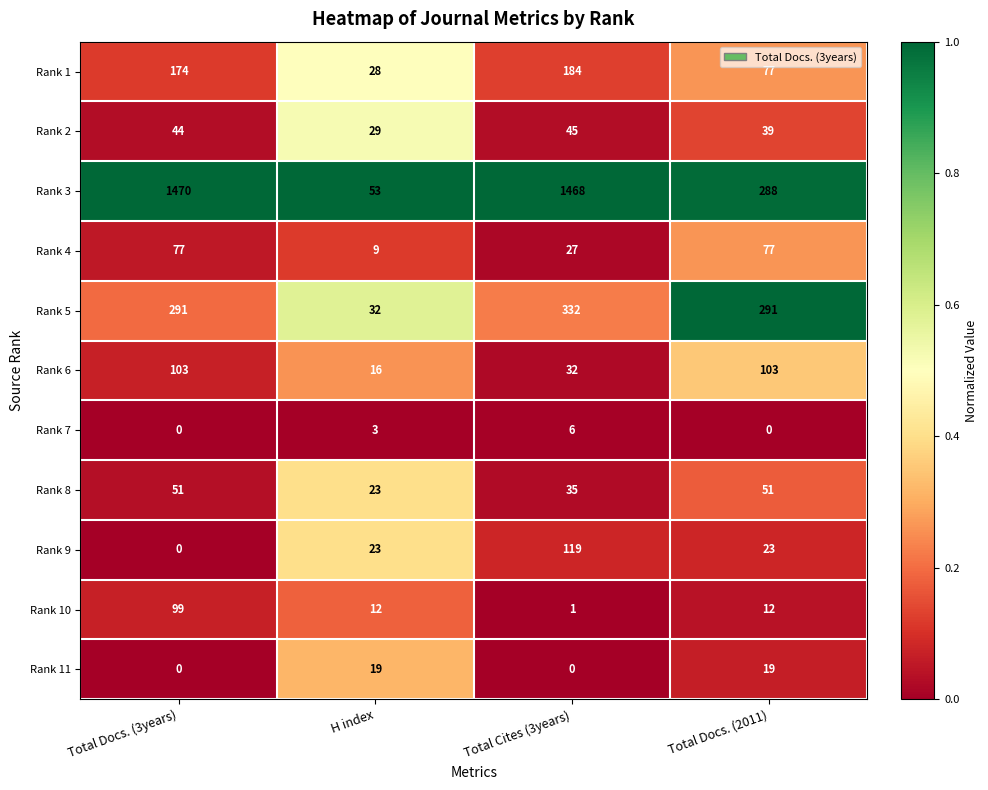

What is the spread (max minus min) of values at Total Docs. (2011)?

291